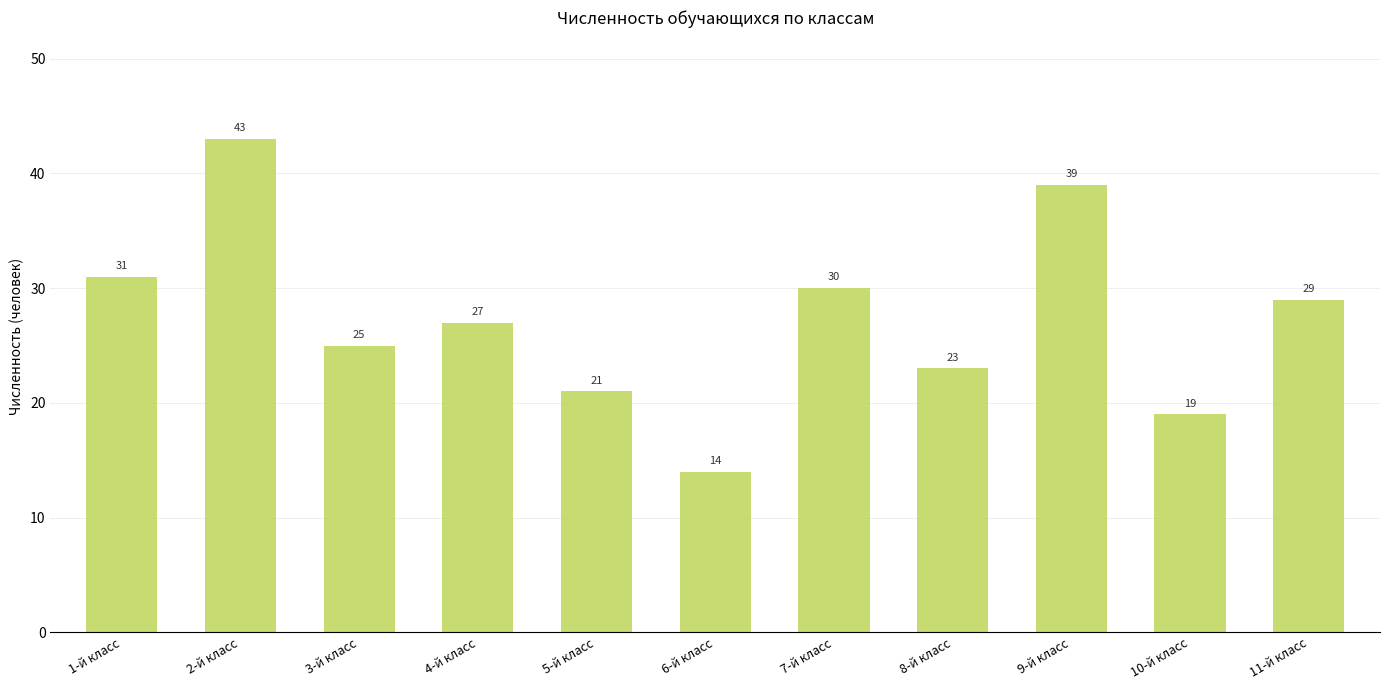

How many bars are there in total?

11